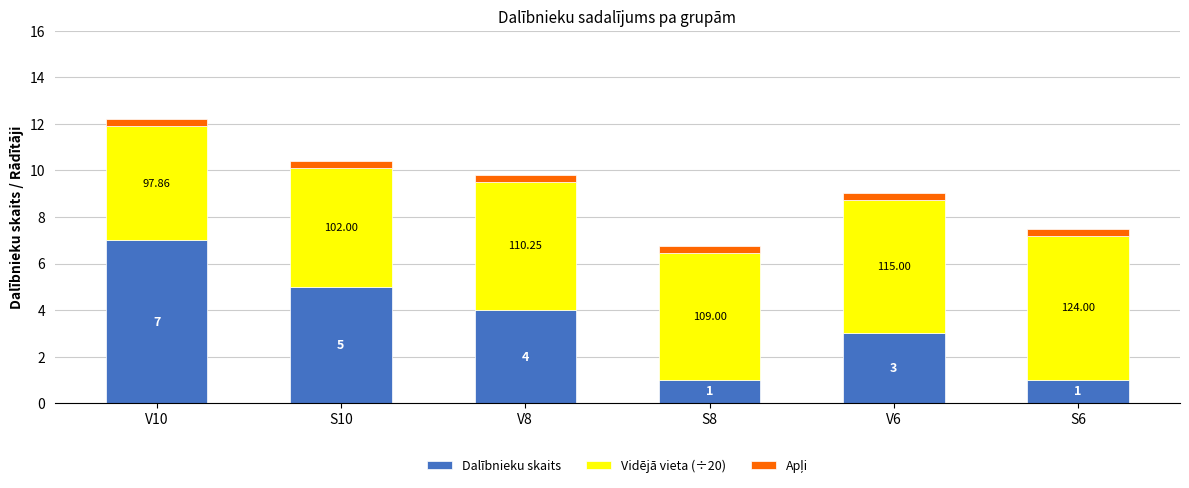

Count the number of categories in the chart.

6